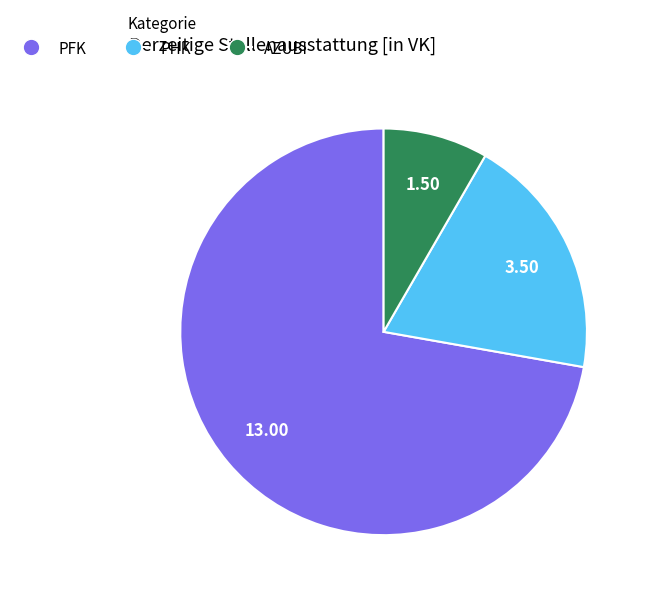

What is the smallest slice in the pie chart?

AZUBI